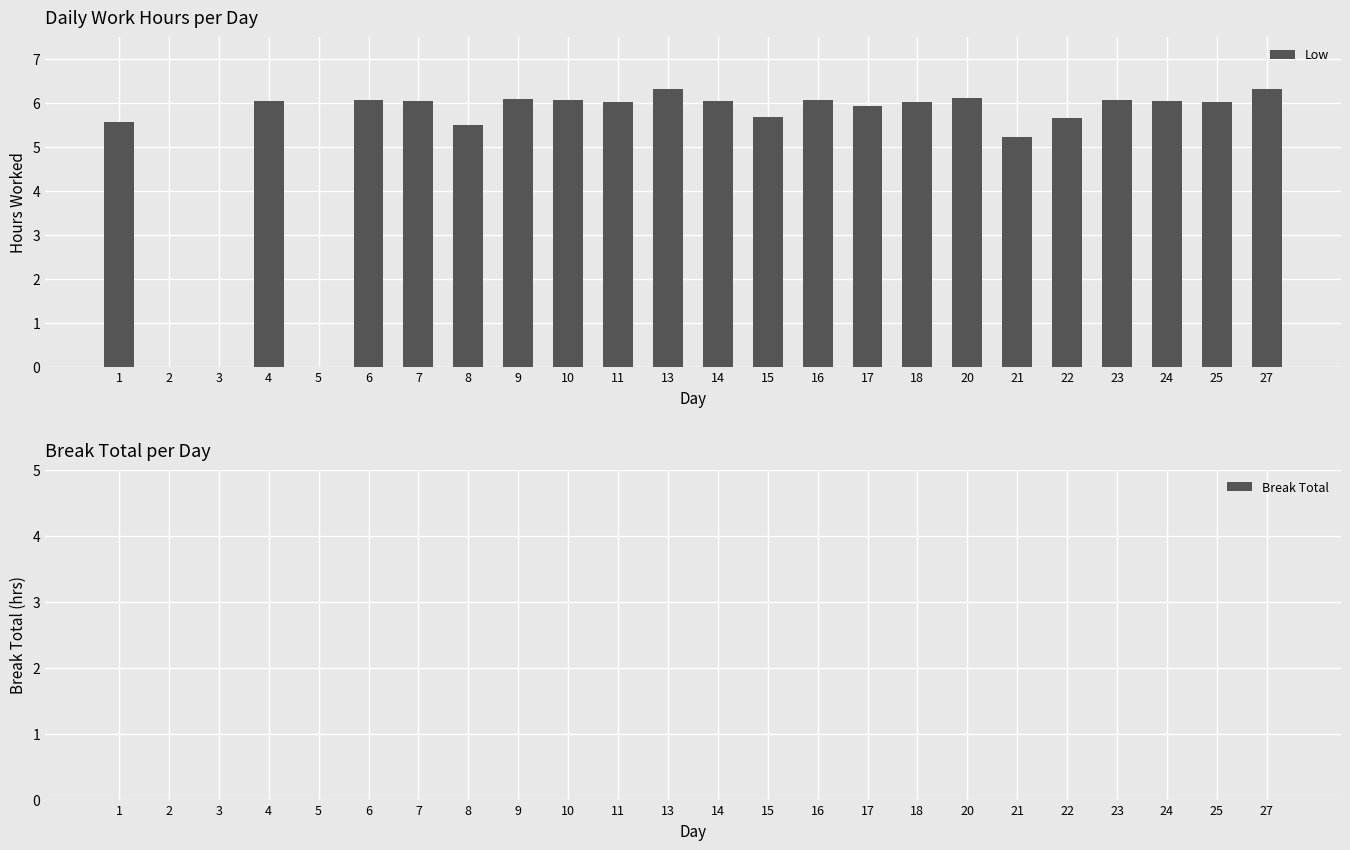

The value at 23 is 6.1. True or false?

True